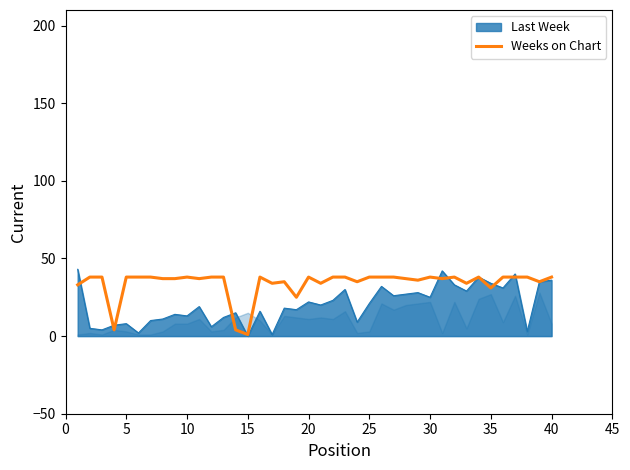

List the series in order of their overall mean, highest first.

Weeks on Chart, Last Week